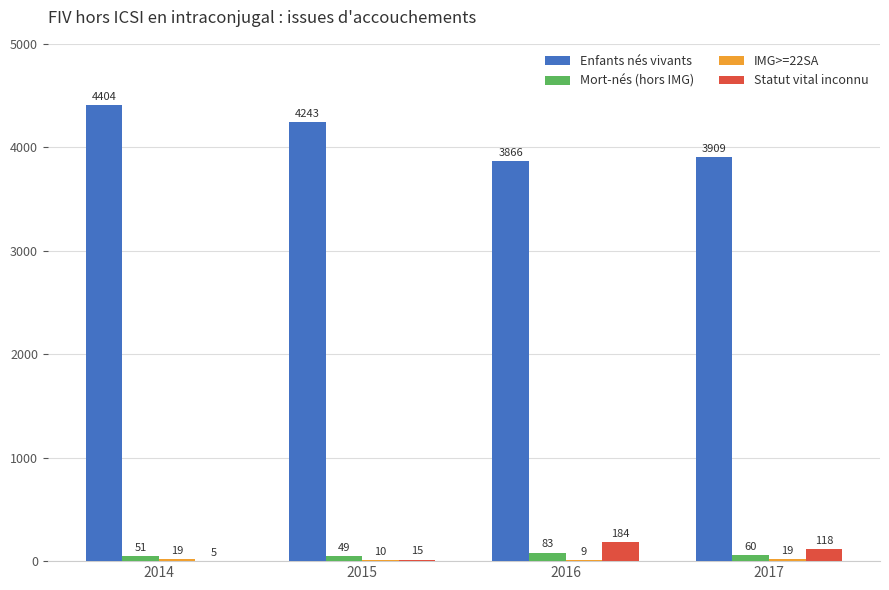

What is the average value of the Mort-nés (hors IMG) series?

61